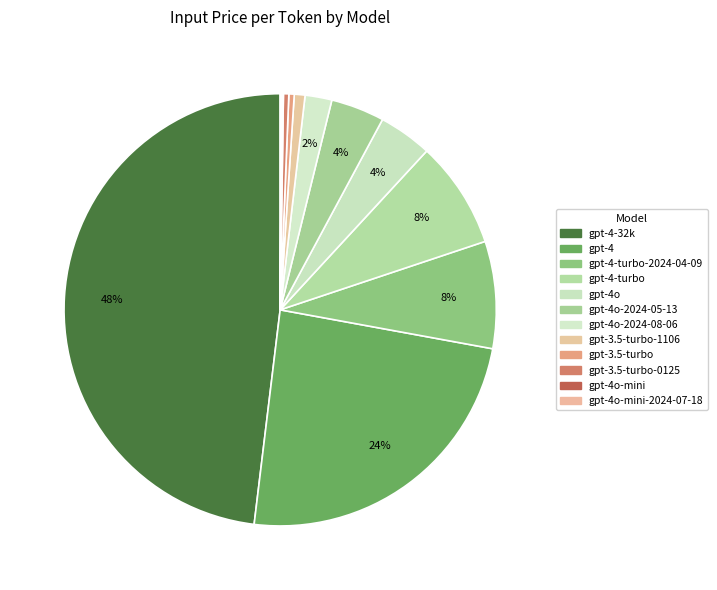

True or false: gpt-4o-2024-08-06 accounts for 2% of the total.

True